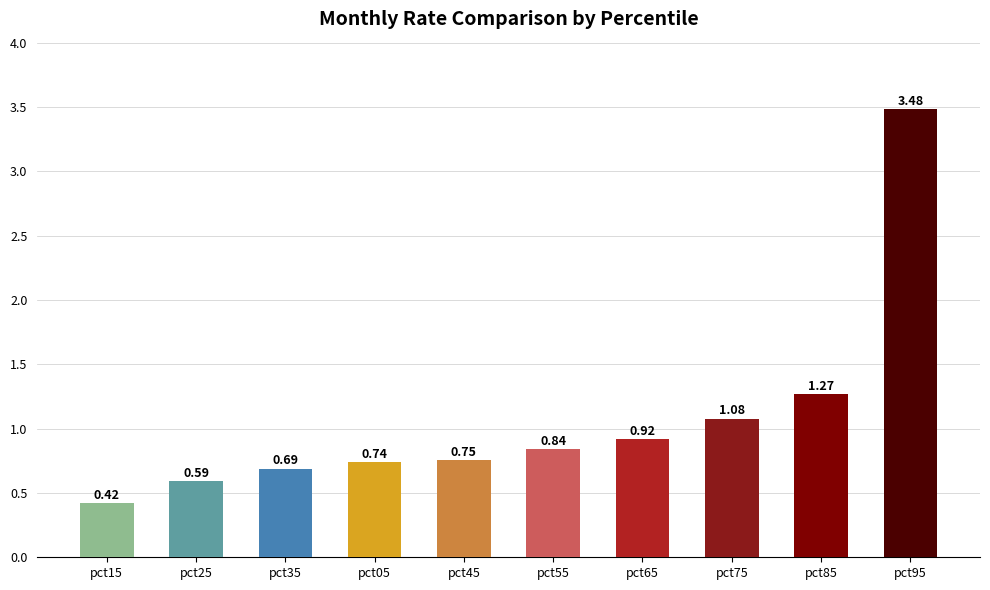

What is the label of the 7th bar from the left?

pct65